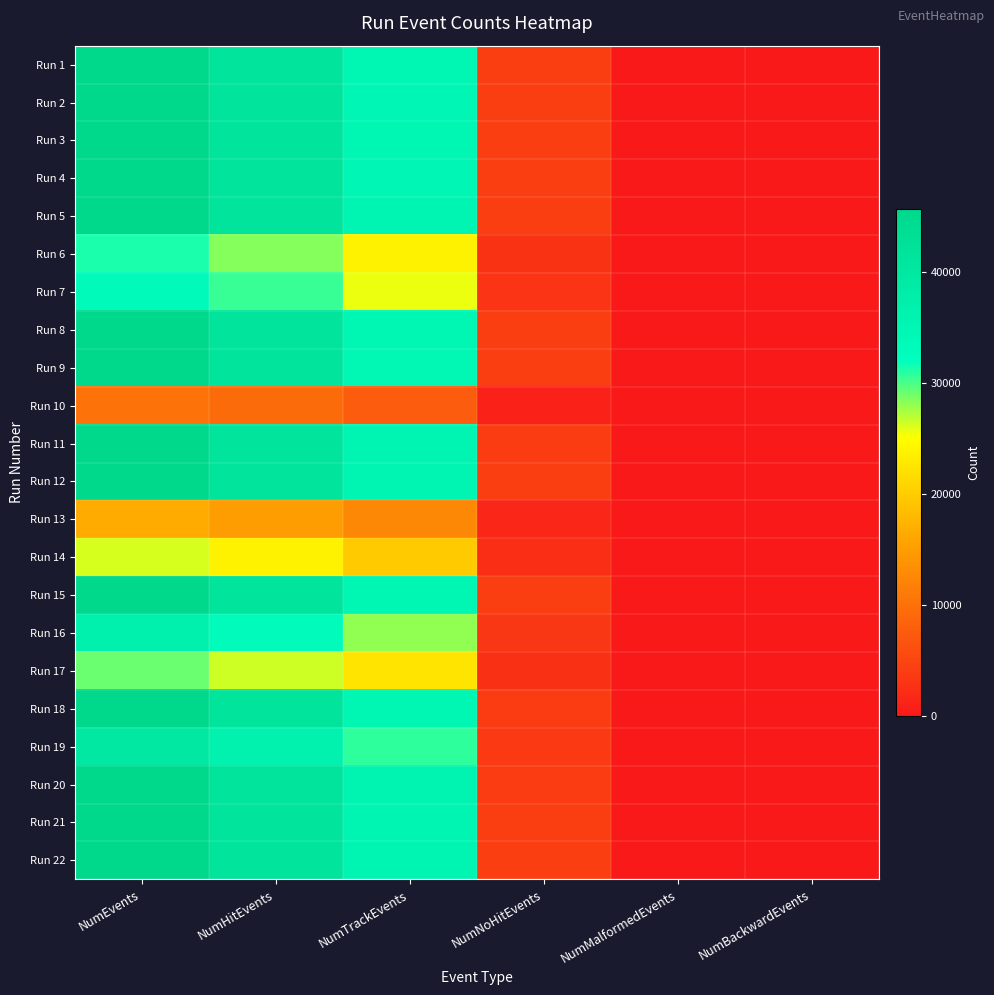

Rank the series by their maximum value, from highest to lowest.

Run 21, Run 22, Run 9, Run 8, Run 5, Run 12, Run 20, Run 11, Run 3, Run 15, Run 4, Run 18, Run 1, Run 2, Run 19, Run 16, Run 7, Run 6, Run 17, Run 14, Run 13, Run 10